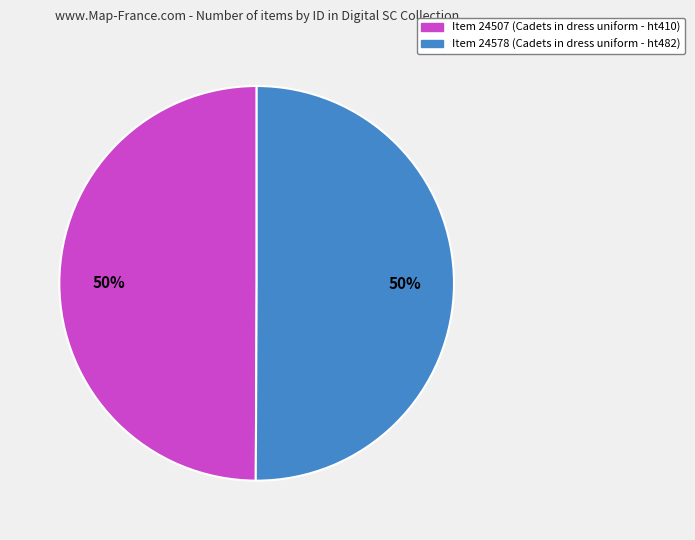

What percentage is the Item 24507 slice, to the nearest percent?

50%